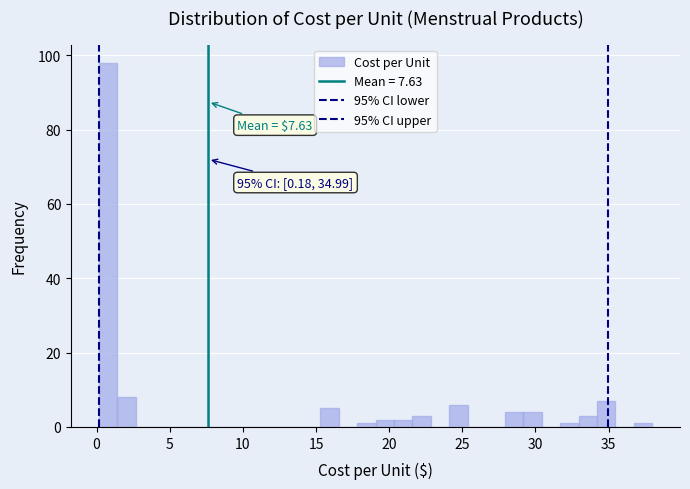

Read against the x-axis, roughly where is the centre of the tallest bar?

1.0